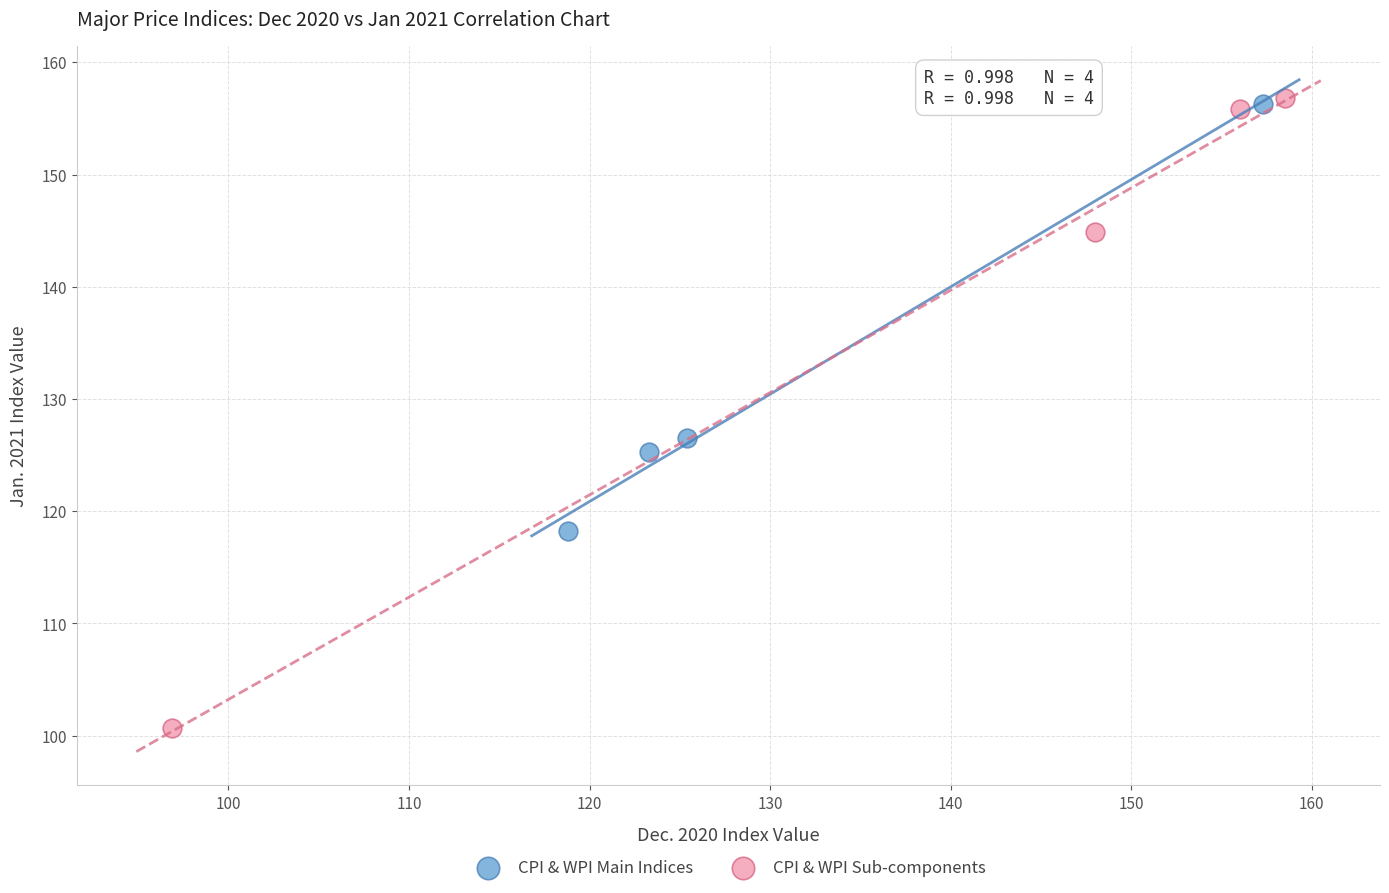

Which series reaches the minimum Y coordinate?

CPI & WPI Sub-components